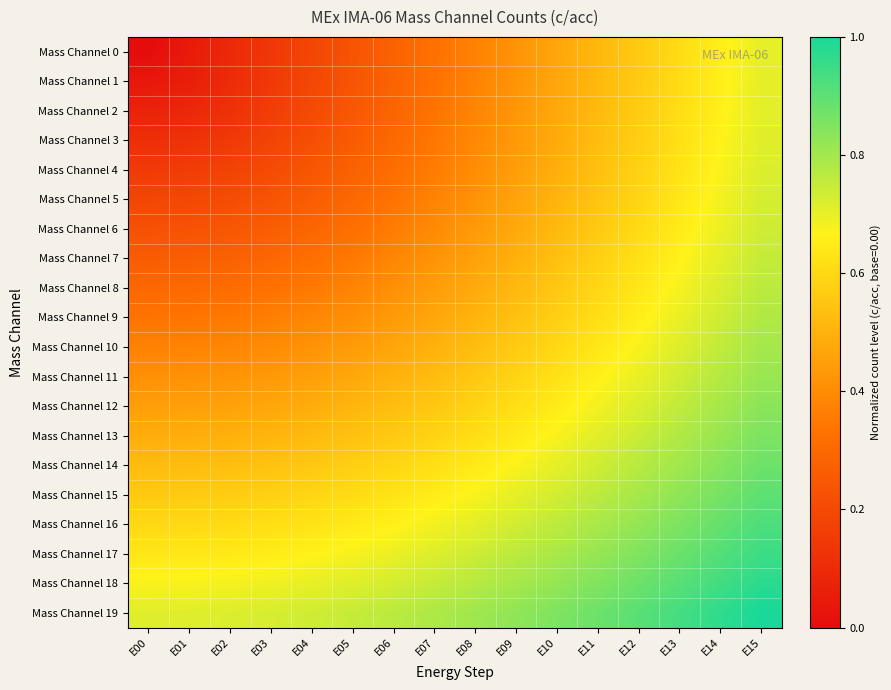

At how many categories does at least one series exceed 0?

16